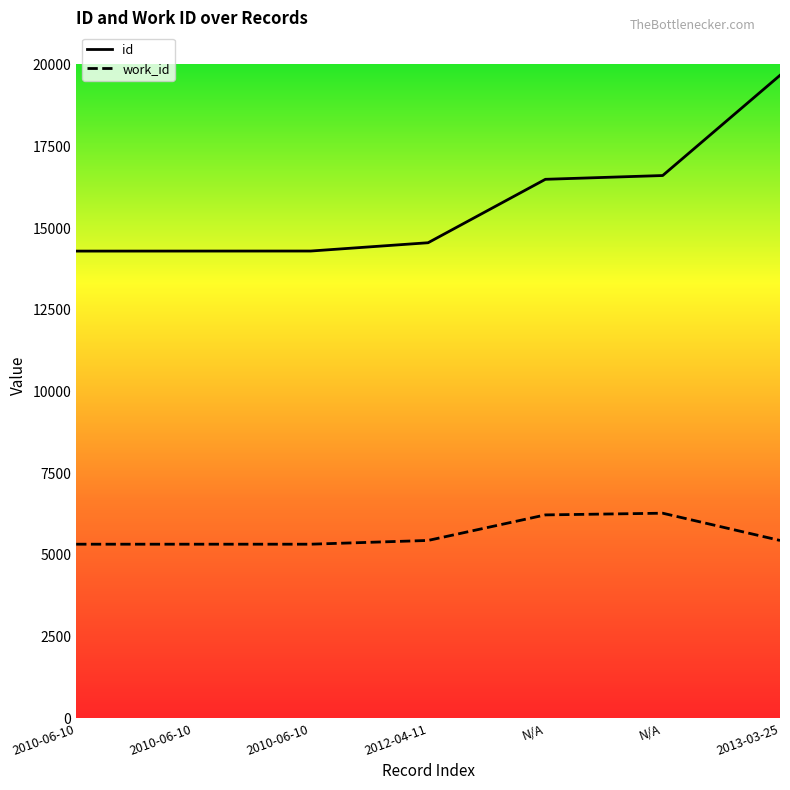

How many values in the id series exceed 14558?

3